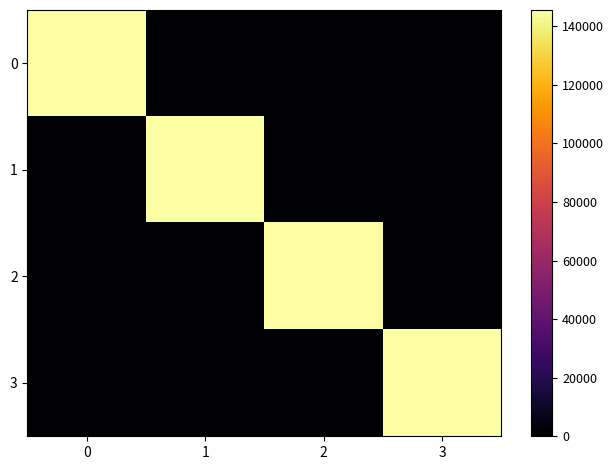

List the series in order of their peak value, highest first.

0, 3, 2, 1